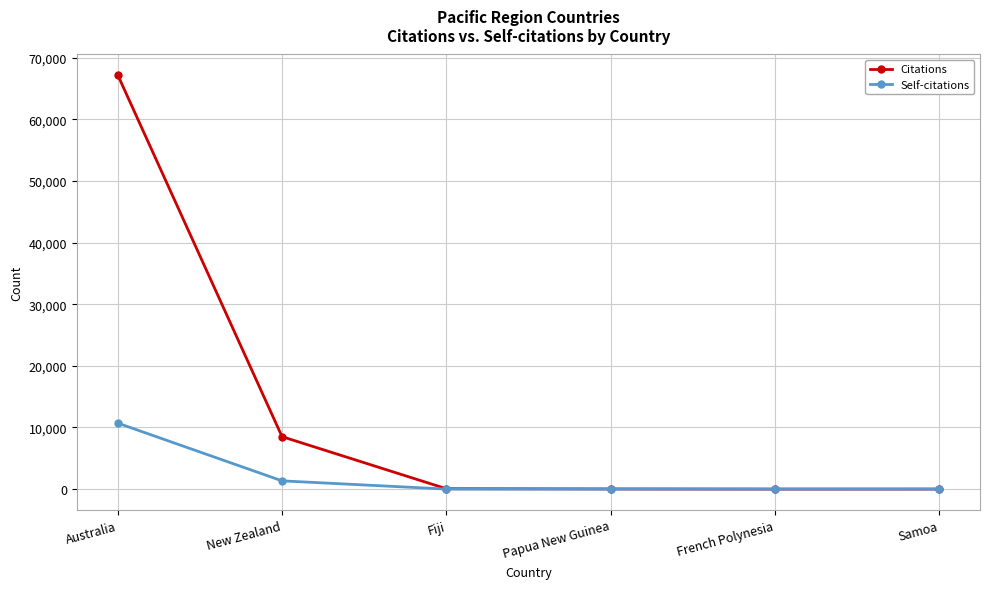

The value of Self-citations at Australia is 10699. True or false?

True